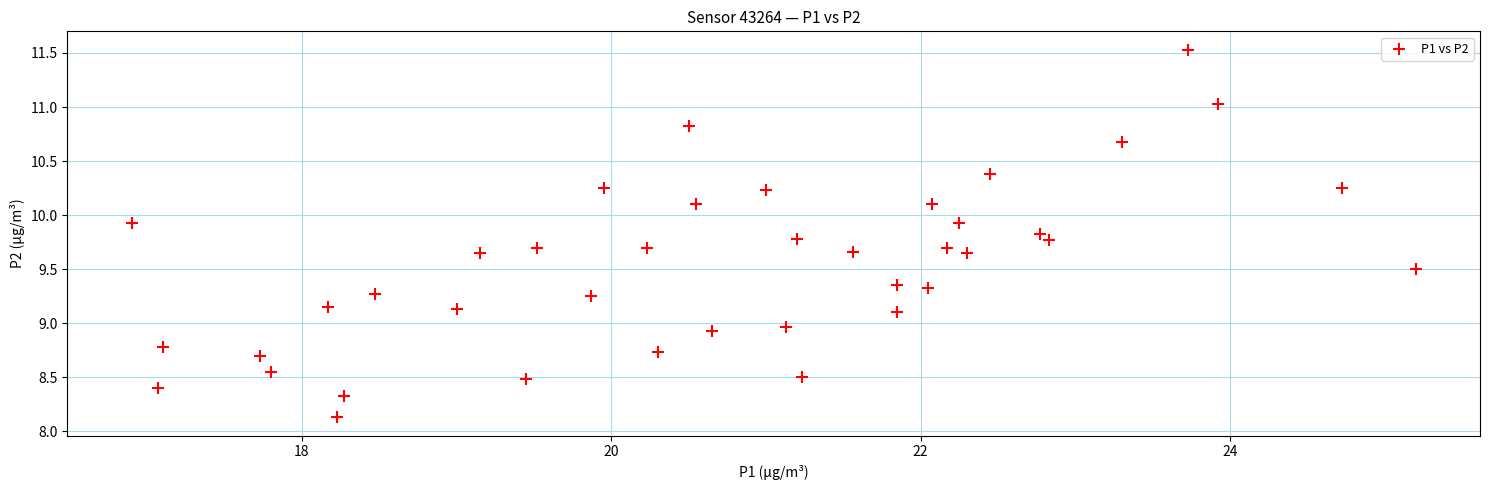

What is the range of Y values (max minus min)?

3.4